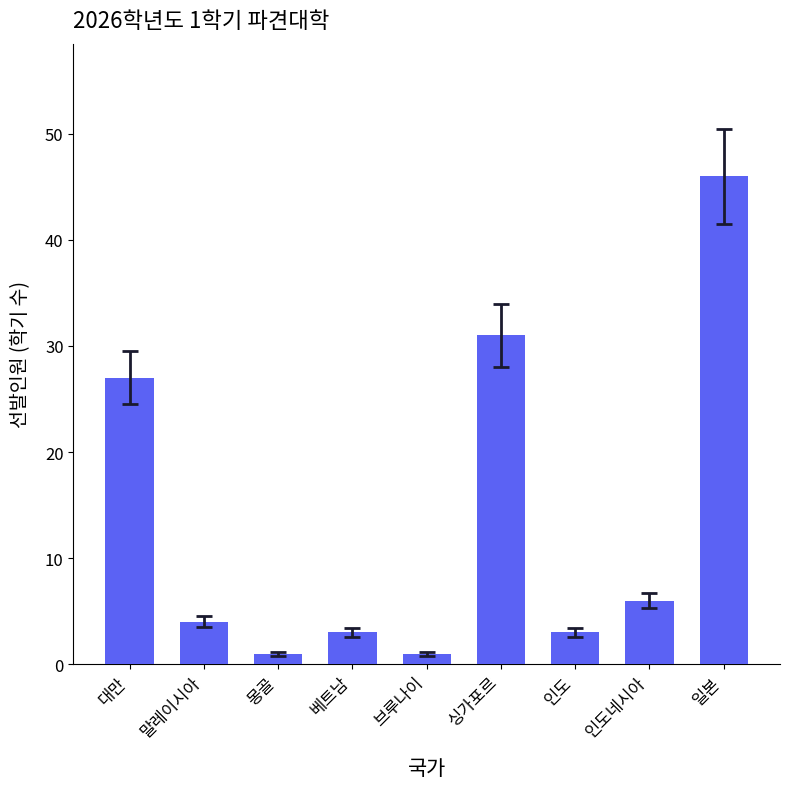

The value at 말레이시아 is 4. True or false?

True